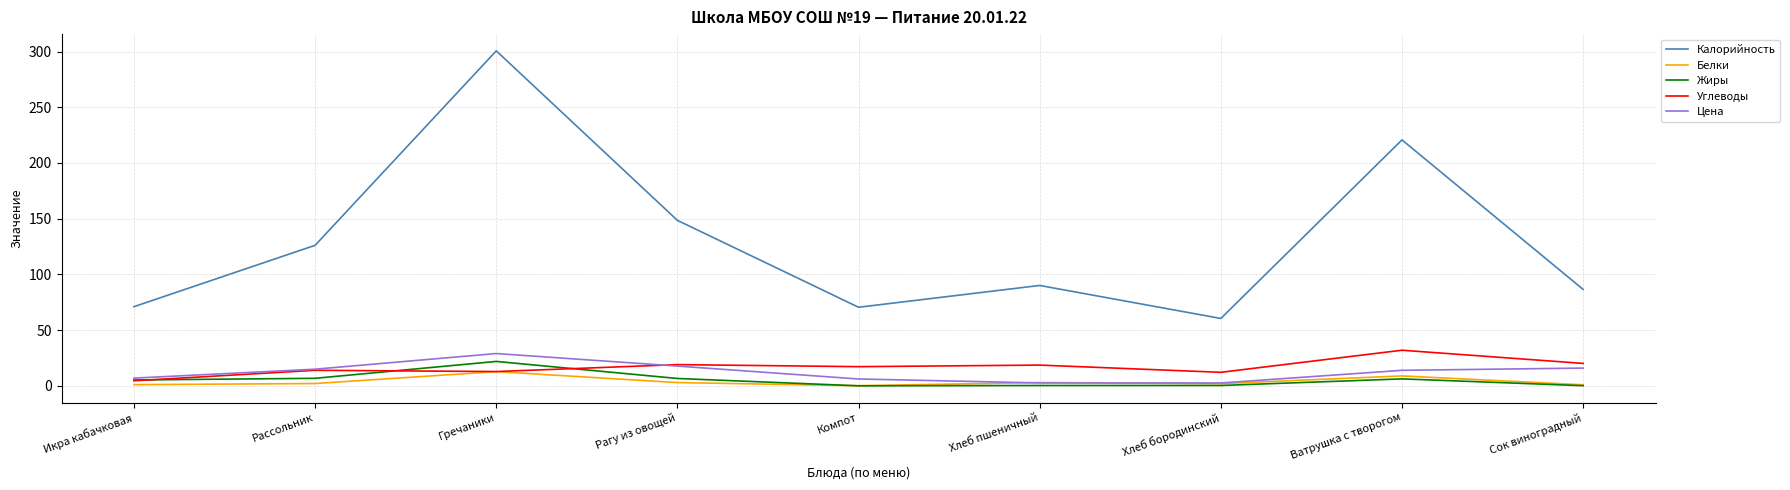

Where is Калорийность nearest to the value 180?

Рагу из овощей